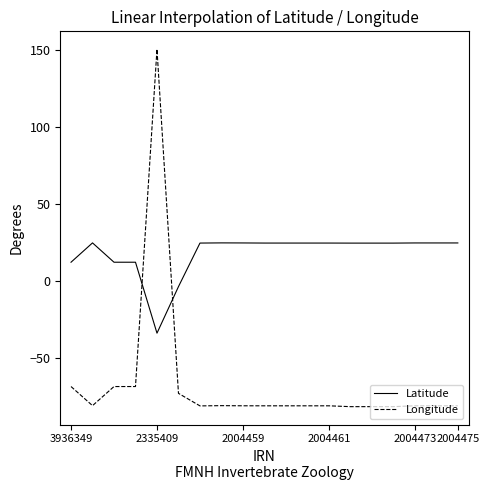

Which series has the largest total across all categories?

Latitude